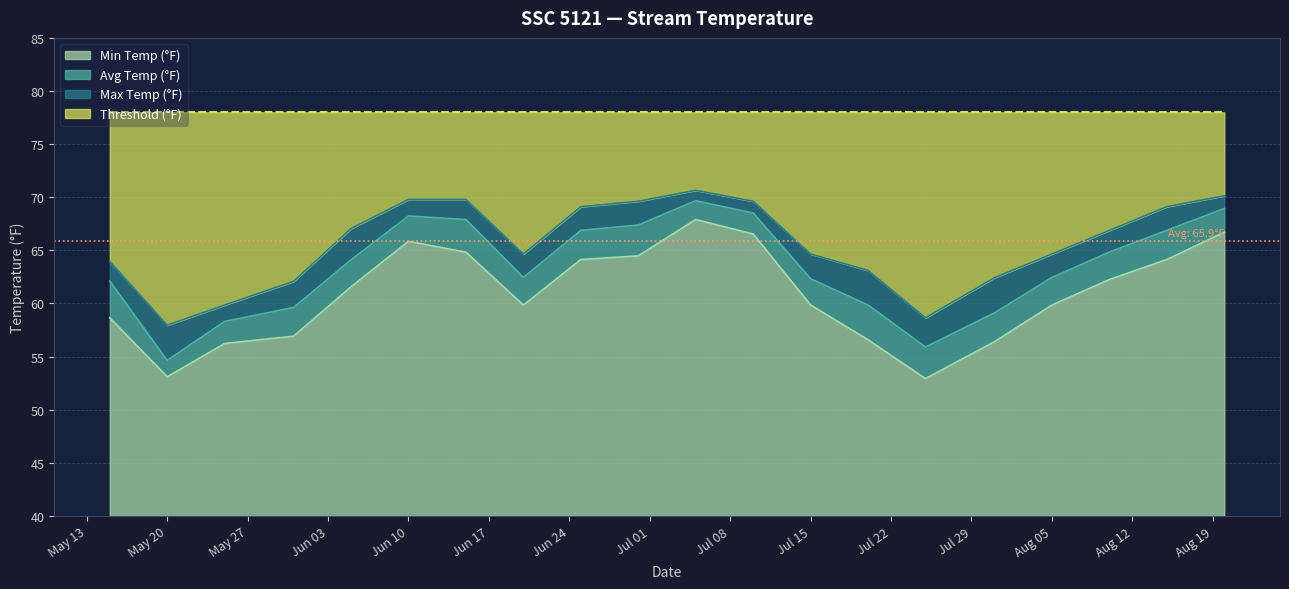

The value of Max Temp (°F) at 2024-07-05 is 70.7. True or false?

True